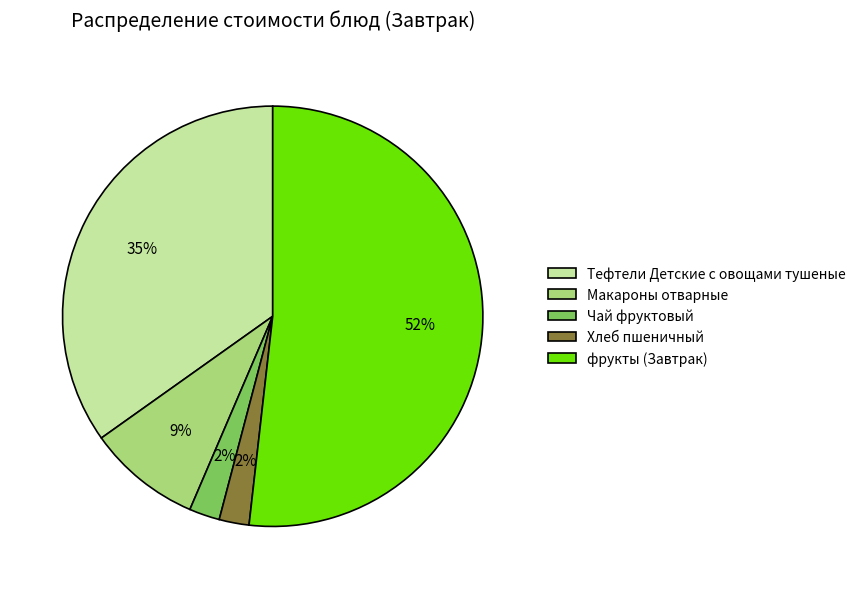

What is the largest slice in the pie chart?

фрукты (Завтрак)